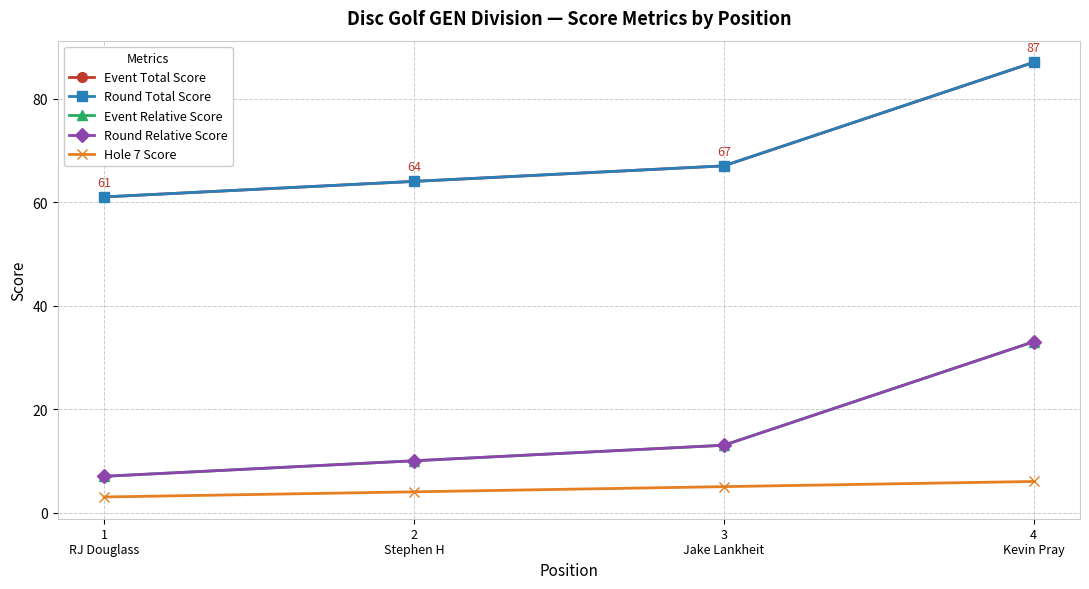

True or false: Hole 7 Score has more than 0 interior local peaks.

False